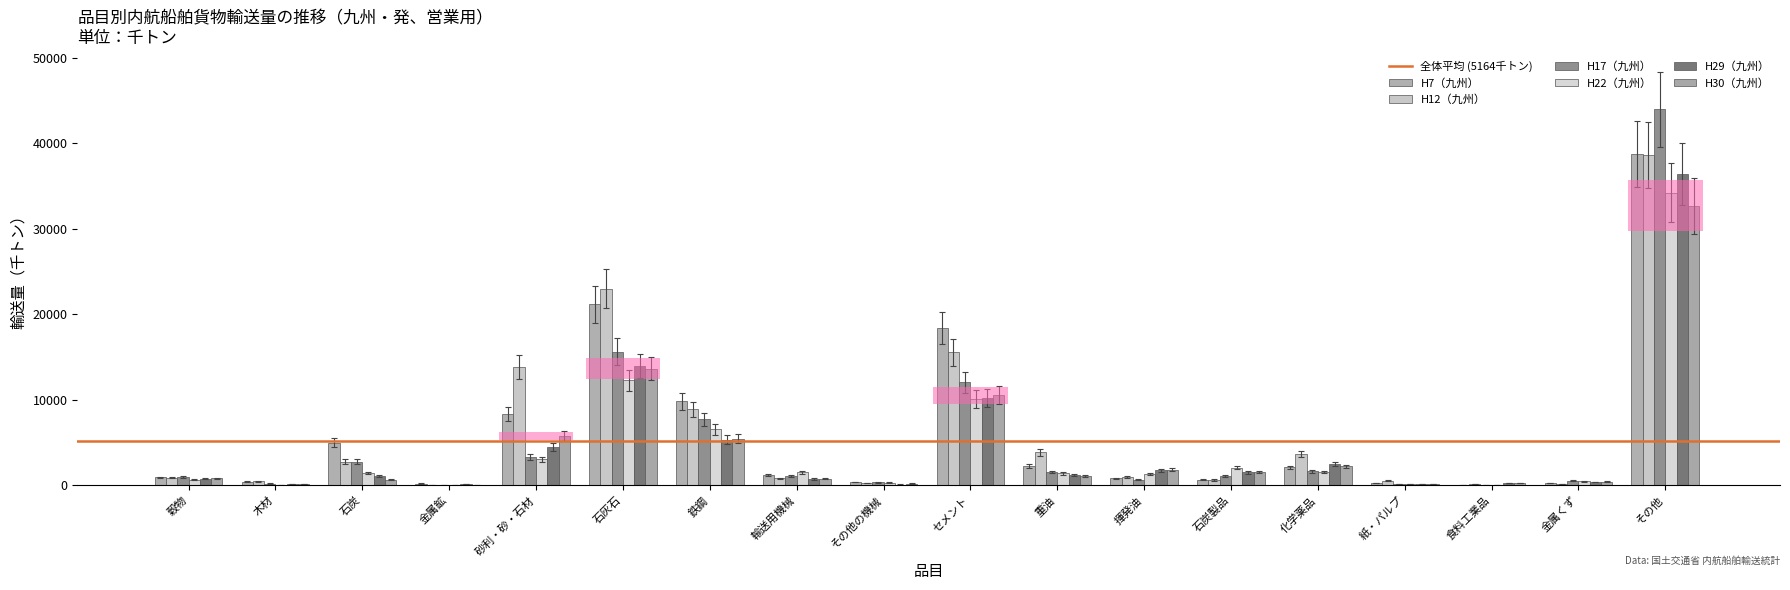

What position from the right is 砂利・砂・石材?

14